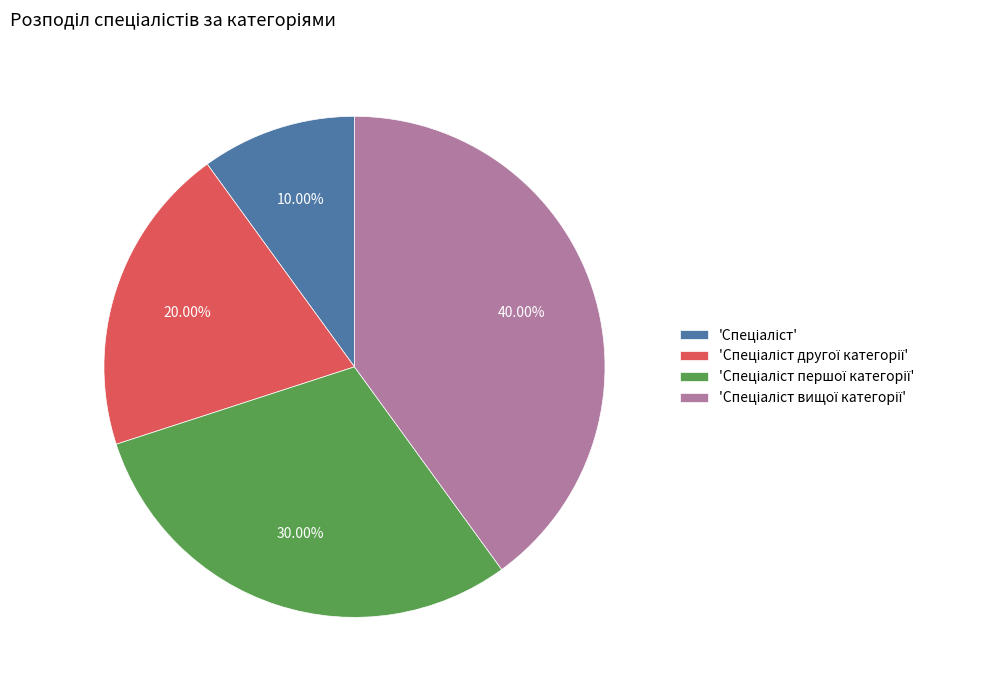

How many slices are in this pie chart?

4